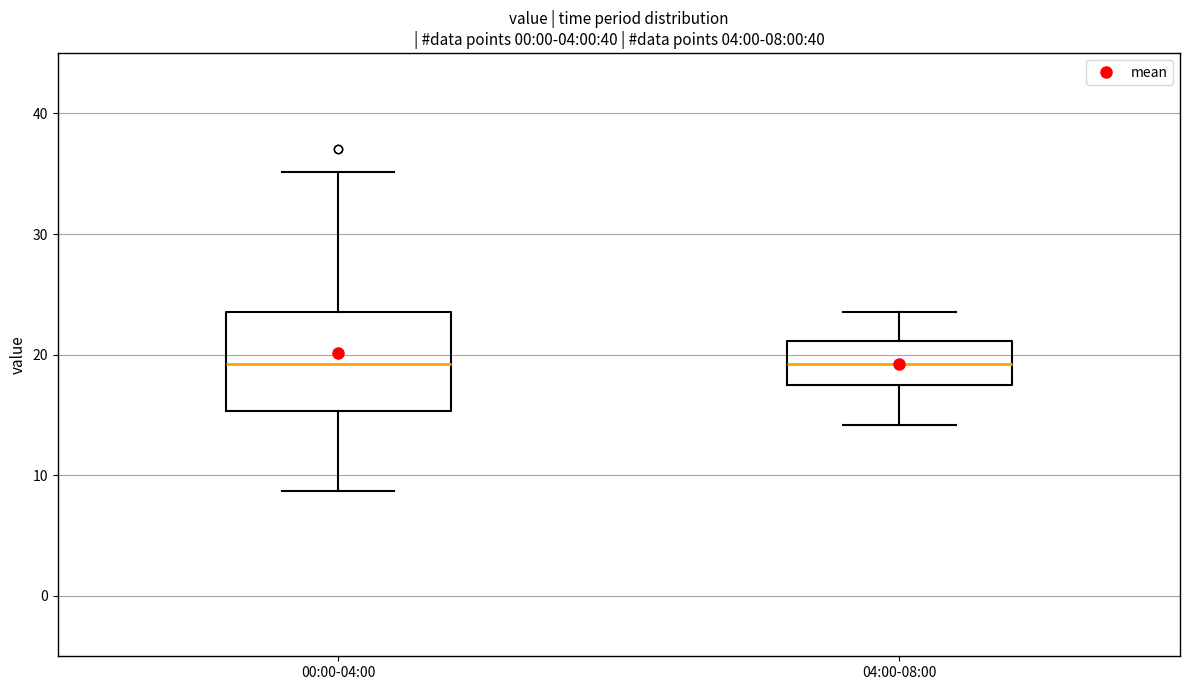

Which box is the tallest, from its lower edge to its upper edge?

00:00-04:00